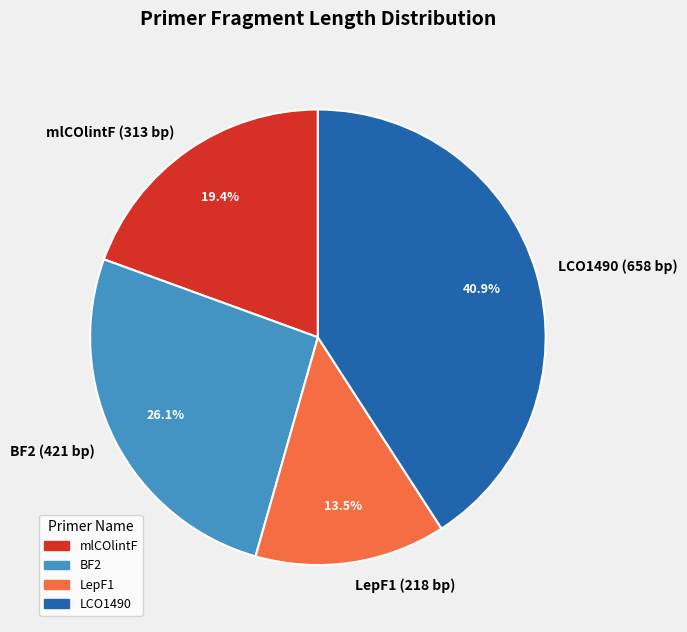

How much of the chart is everything except mlCOlintF (313 bp)?

80.6%